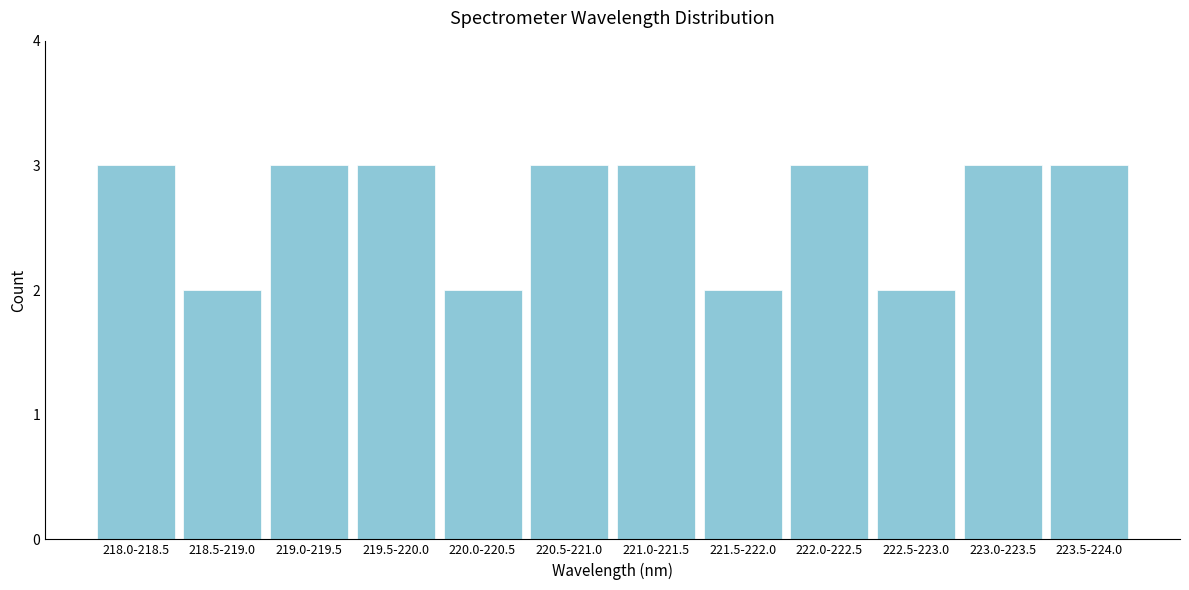

Reading left to right, extract all data points from this chart.

3	2	3	3	2	3	3	2	3	2	3	3